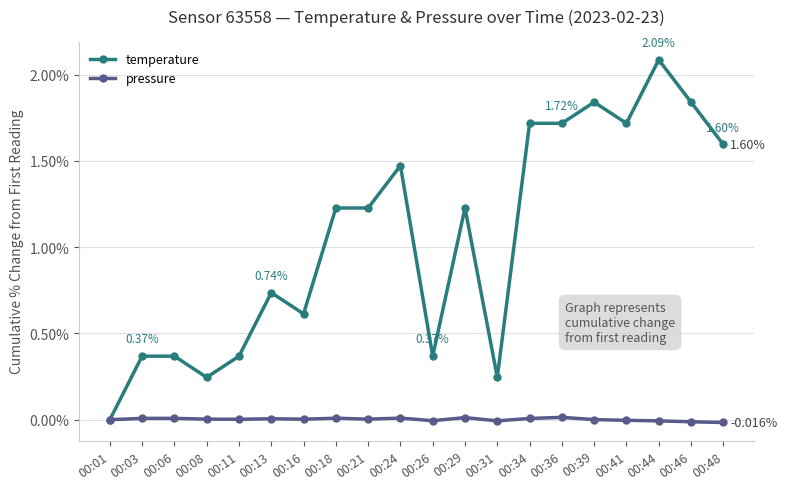

True or false: temperature has more than 1 points higher than both neighbors.

True